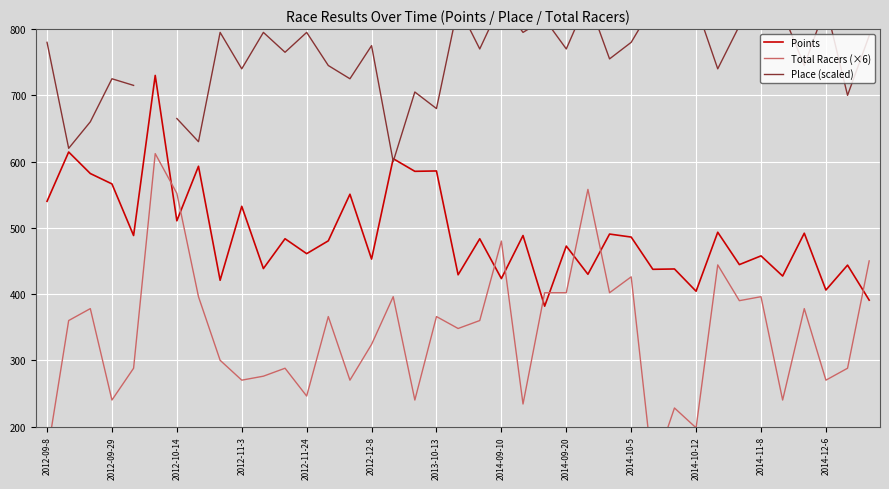

Which series has the largest range (max minus min)?

Total Racers (×6)